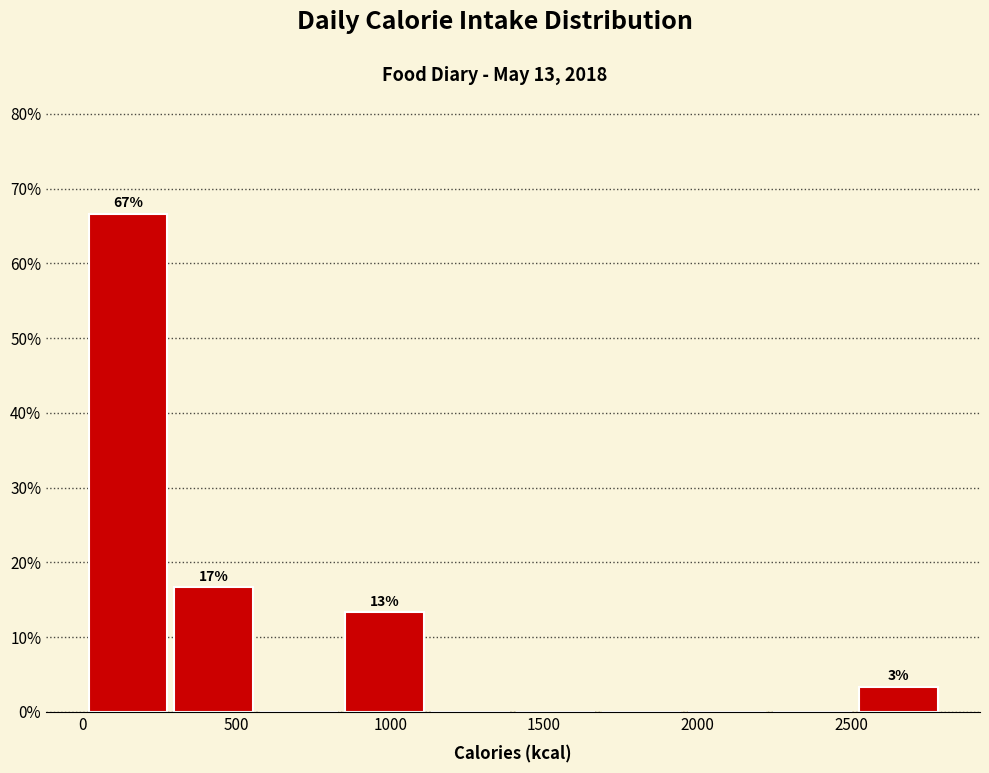

Which range on the x-axis has the tallest bar?

0 to 300